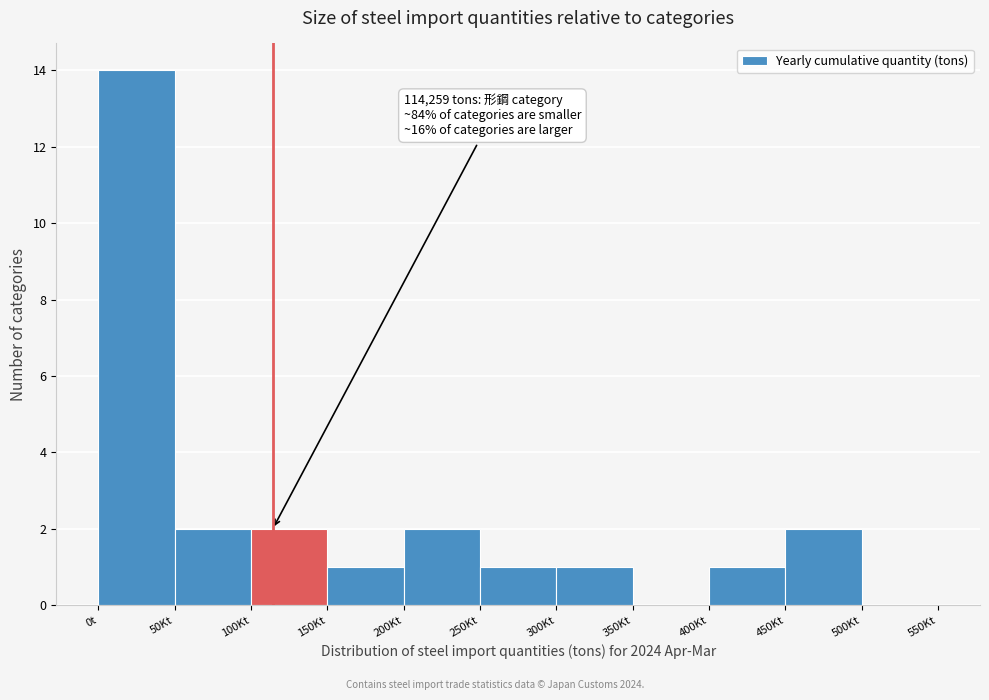

Reading left to right, list all the values displayed in this chart.

0t=14	50Kt=2	100Kt=2	150Kt=1	200Kt=2	250Kt=1	300Kt=1	350Kt=0	400Kt=1	450Kt=2	500Kt=0